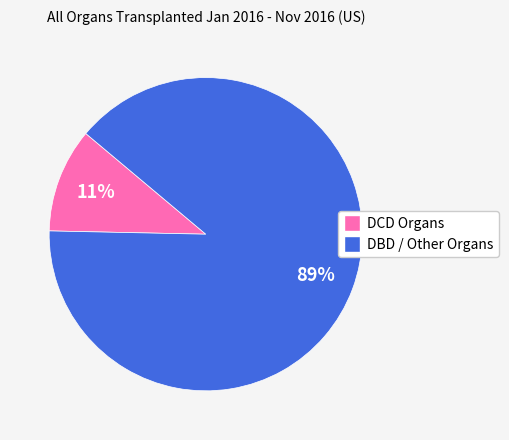

To the nearest percent, what is the combined percentage of DBD / Other Organs and DCD Organs?

100%